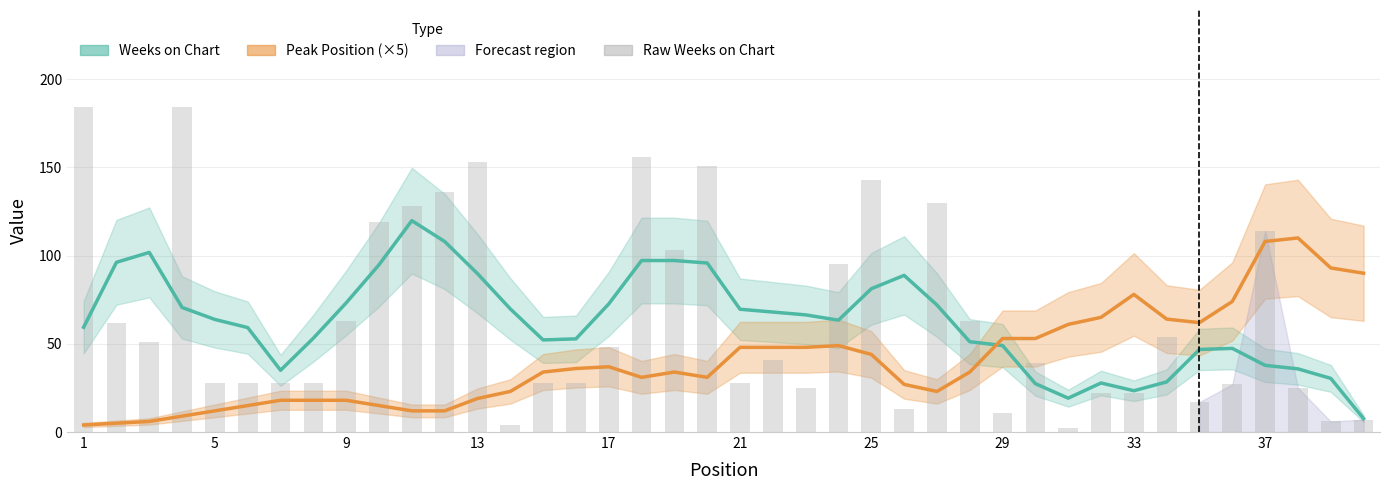

Rank the series by their maximum value, from lowest to highest.

Peak Position (×5), Weeks on Chart, Raw Weeks on Chart